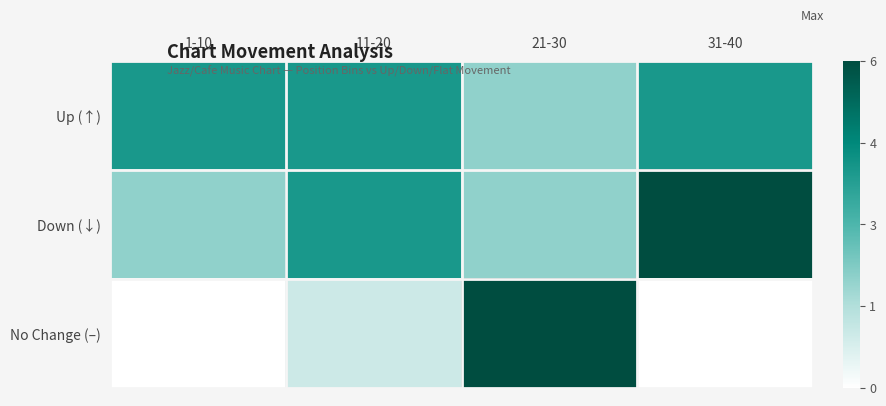

At 1-10, list the series in order from smallest to largest.

No Change (–), Down (↓), Up (↑)